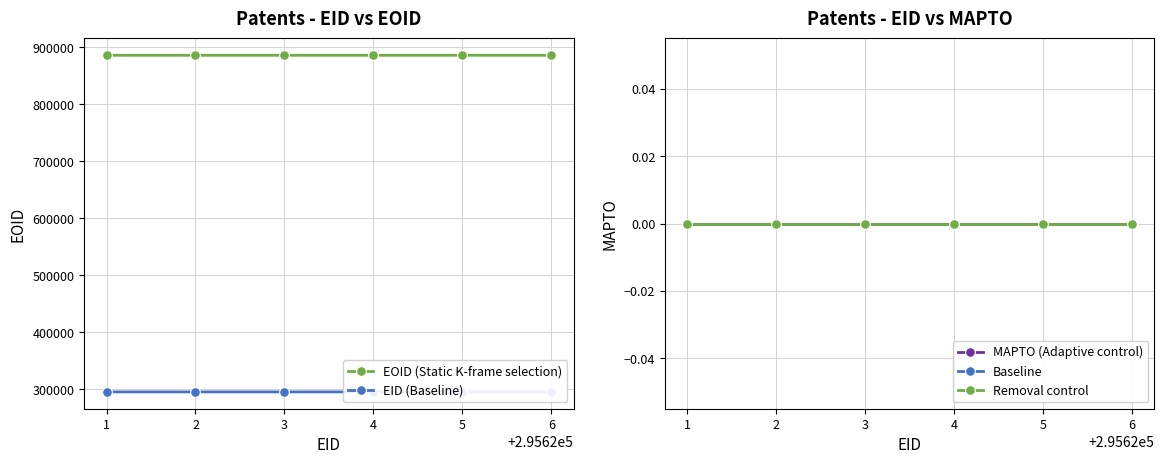

The value of EOID (Static K-frame selection) at 4 is 233510. True or false?

False